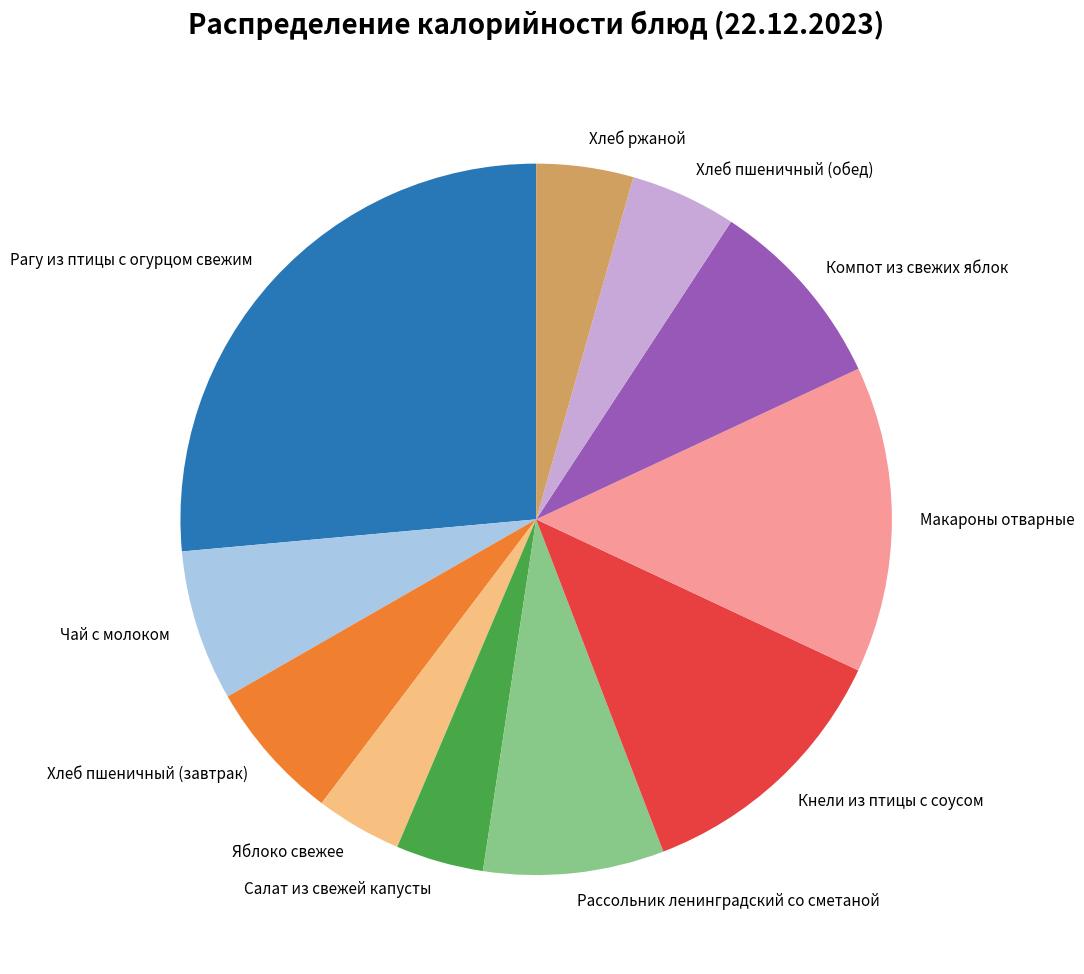

Combined, do Салат из свежей капусты and Кнели из птицы с соусом account for over 50%?

No